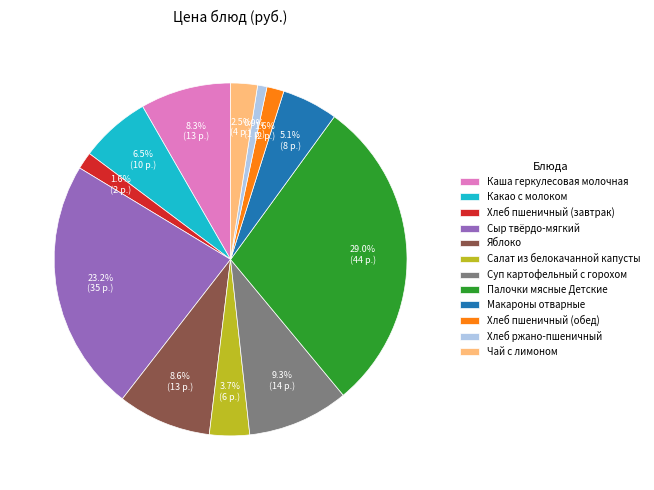

Which category has the biggest portion of the pie?

Палочки мясные Детские